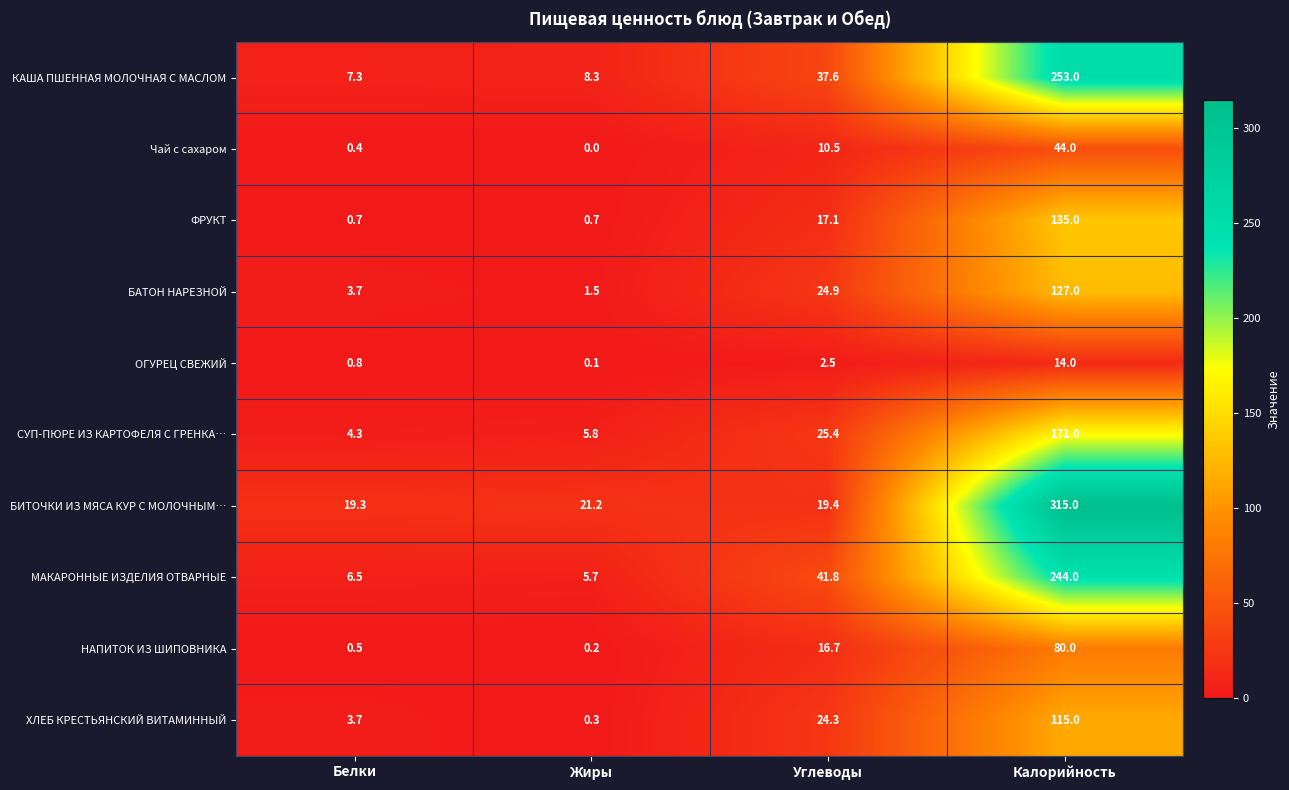

Is the value of ХЛЕБ КРЕСТЬЯНСКИЙ ВИТАМИННЫЙ at Углеводы greater than the value of КАША ПШЕННАЯ МОЛОЧНАЯ С МАСЛОМ at Углеводы?

No